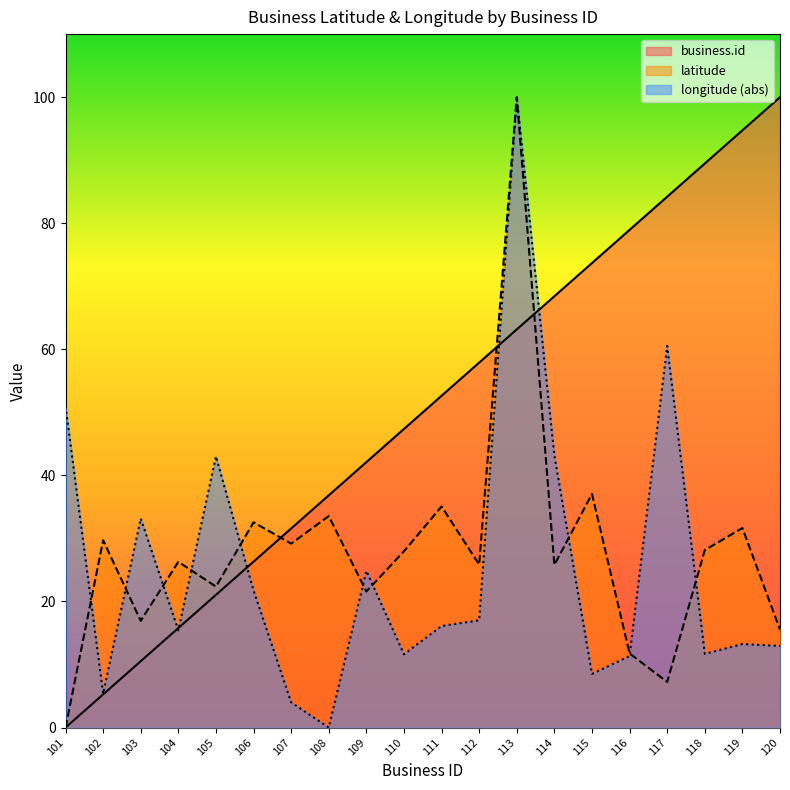

Reading right to left, list all the values displayed in this chart.

business.id: 120=100.0	119=94.7	118=89.5	117=84.2	116=78.9	115=73.7	114=68.4	113=63.2	112=57.9	111=52.6	110=47.4	109=42.1	108=36.8	107=31.6	106=26.3	105=21.1	104=15.8	103=10.5	102=5.3	101=0.0
latitude: 120=15.5	119=31.7	118=28.1	117=7.2	116=11.8	115=37.1	114=25.8	113=100.0	112=25.9	111=35.1	110=28.0	109=21.6	108=33.5	107=29.2	106=32.6	105=22.4	104=26.3	103=16.9	102=29.7	101=0.0
longitude: 120=12.9	119=13.2	118=11.7	117=60.5	116=11.3	115=8.5	114=43.1	113=100.0	112=17.0	111=16.1	110=11.6	109=24.9	108=0.0	107=4.0	106=21.7	105=43.0	104=15.4	103=33.2	102=5.4	101=51.0